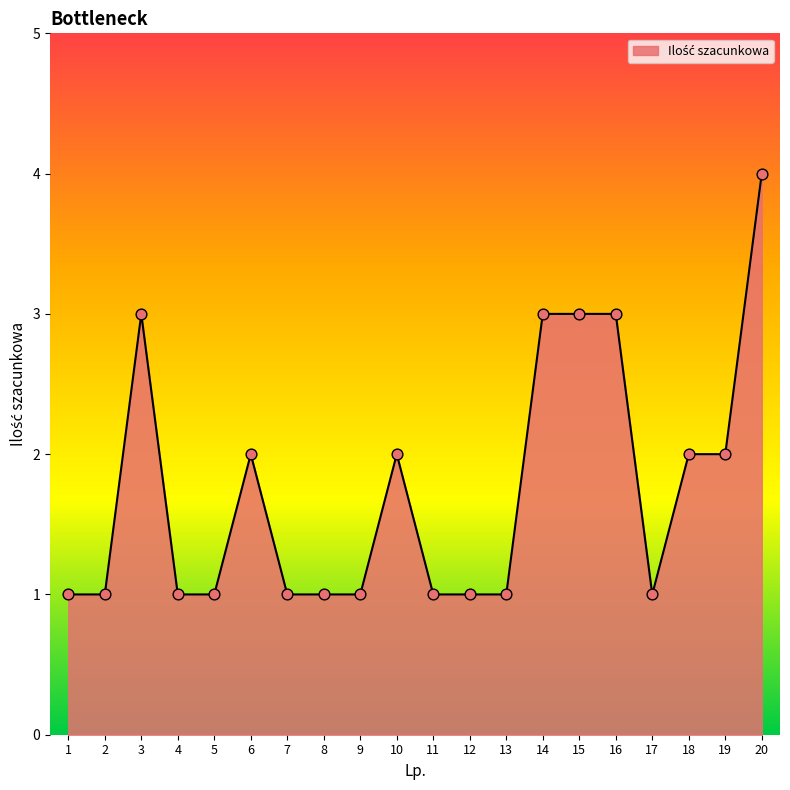

Which has a higher value, 16 or 9?

16